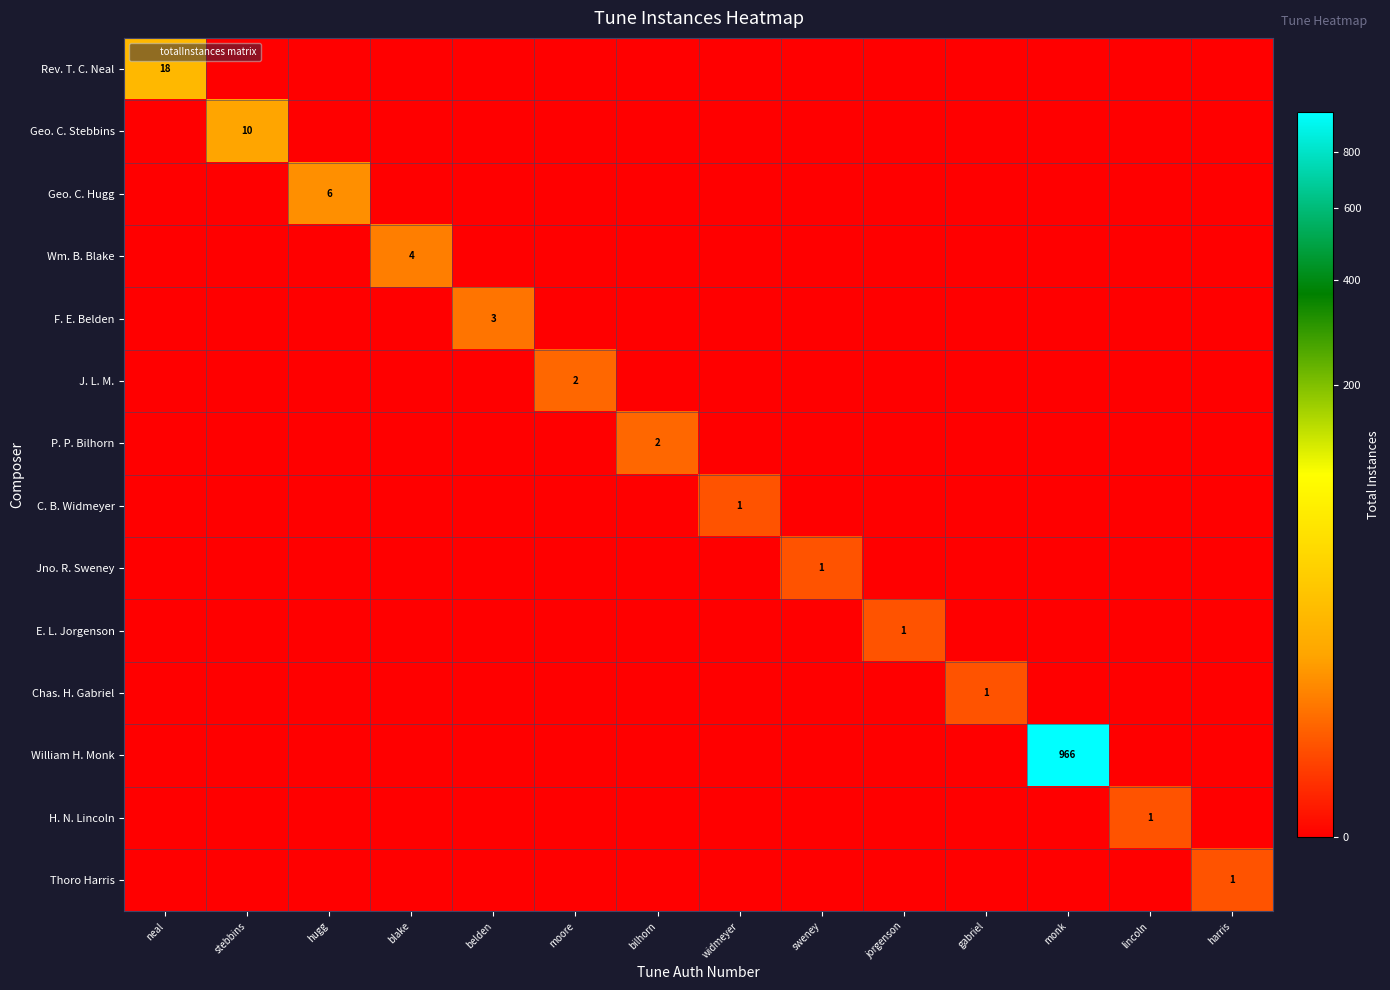

List the series in order of their peak value, highest first.

William H. Monk, Rev. T. C. Neal, Geo. C. Stebbins, Geo. C. Hugg, Wm. B. Blake, F. E. Belden, J. L. M., P. P. Bilhorn, C. B. Widmeyer, Jno. R. Sweney, E. L. Jorgenson, Chas. H. Gabriel, H. N. Lincoln, Thoro Harris